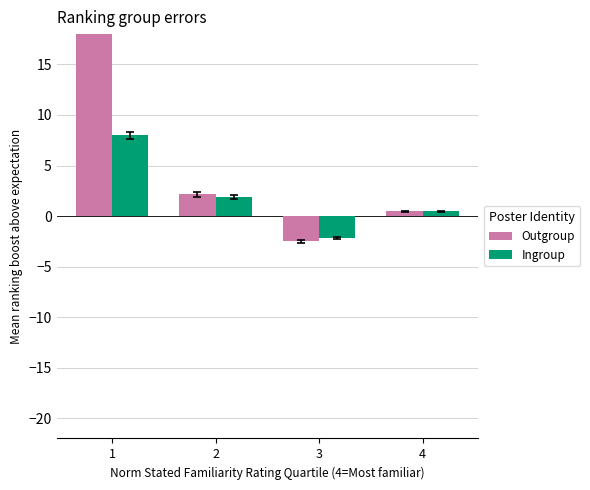

Rank the series by their maximum value, from highest to lowest.

Outgroup, Ingroup